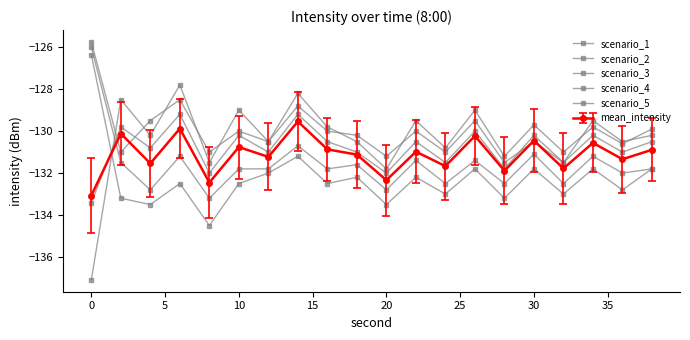

How many lines are shown in the chart?

6